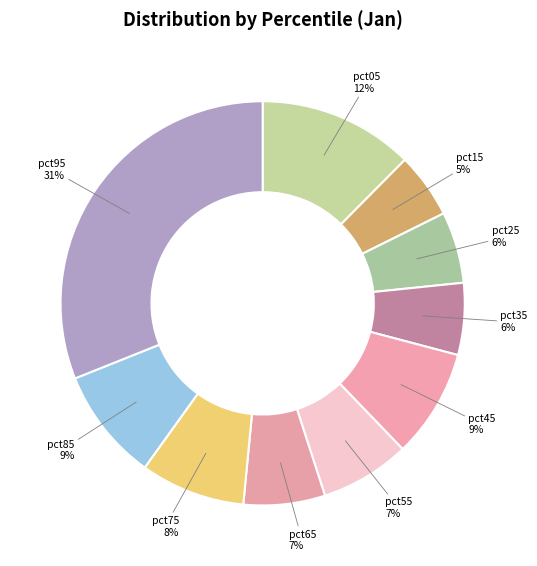

Count the number of slices in the pie.

10